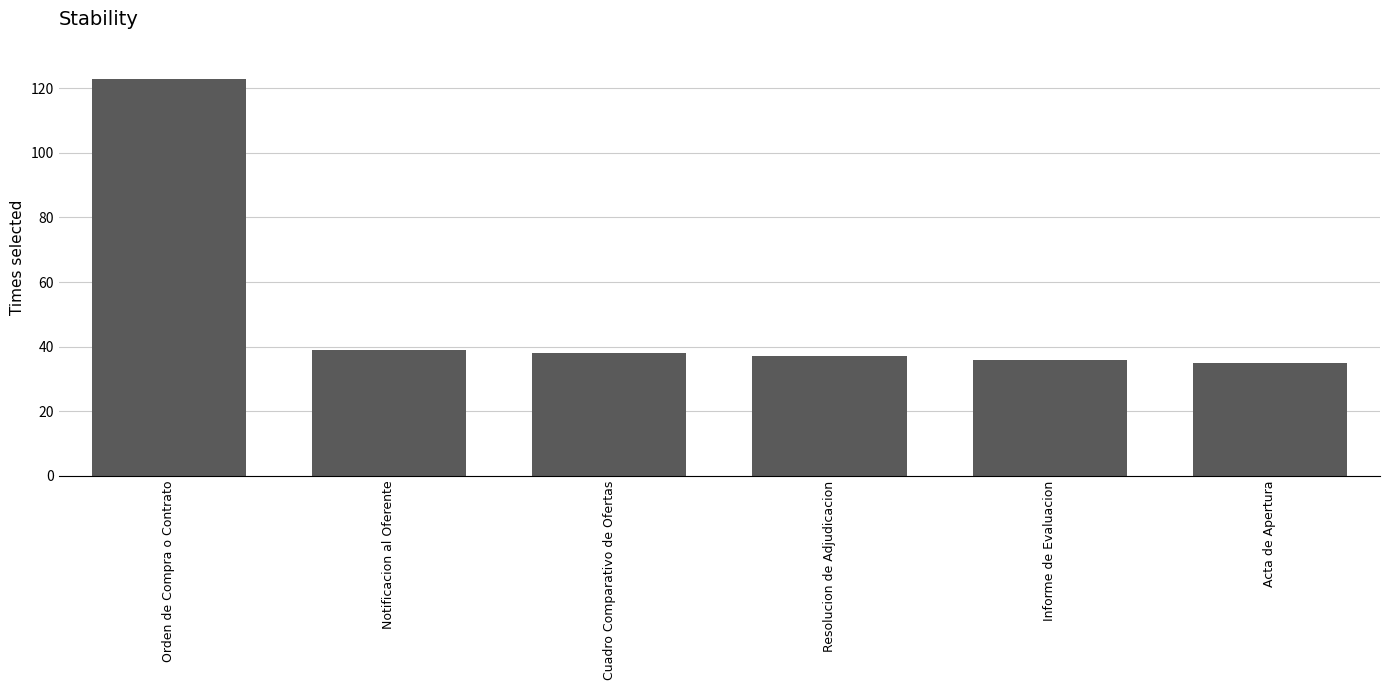

Reading right to left, transcribe all the data shown in this chart.

35	36	37	38	39	123